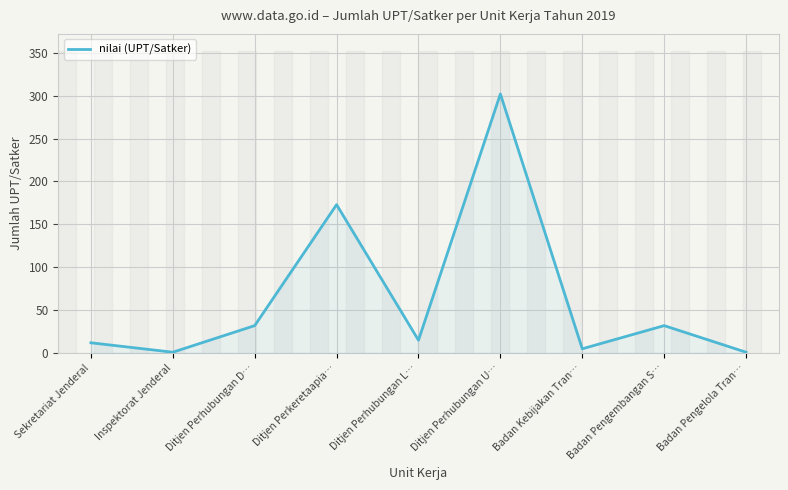

What is the change in value from Ditjen Perhubungan D… to Badan Pengelola Tran…?

-31